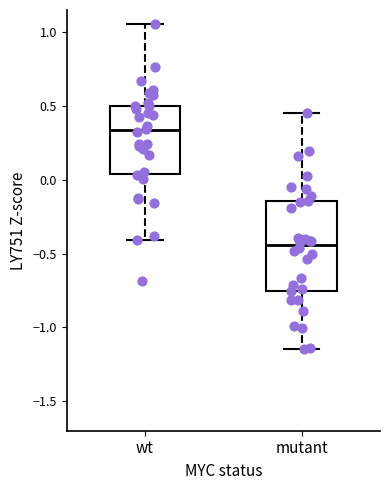

Reading left to right, read every box against the y-axis: the position of its median line, the range the box covers, and the ends of its whiskers. The values are not printed on the chart, so give them approximately, as read against the axis.

wt: median 0.35, box 0.05 to 0.50, whiskers -0.40 to 1.05
mutant: median -0.45, box -0.75 to -0.15, whiskers -1.15 to 0.45